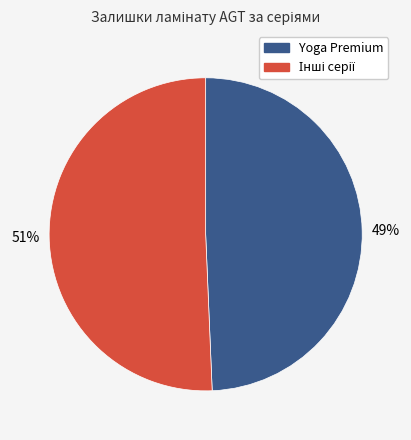

Is there a majority slice in this chart?

Yes